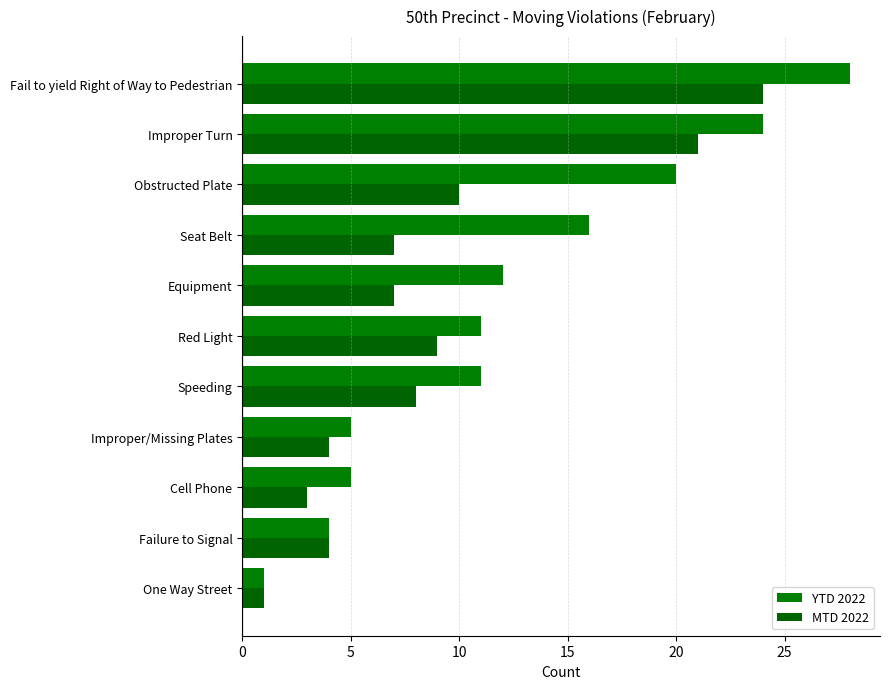

At which category is the sum across all series the highest?

Fail to yield Right of Way to Pedestrian